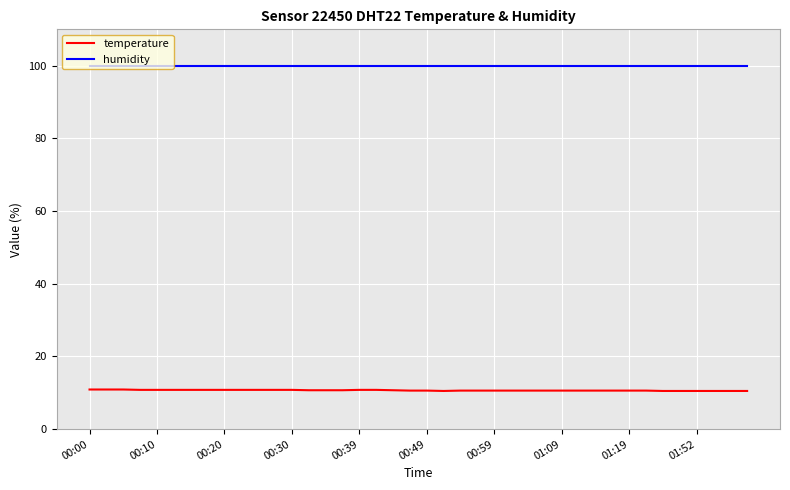

List the series in order of their peak value, lowest first.

temperature, humidity